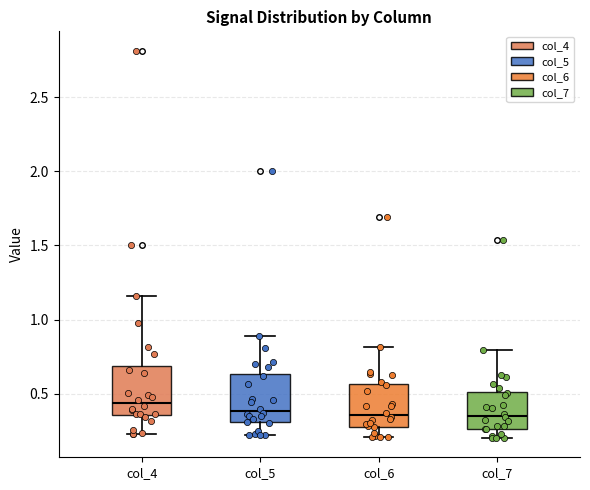

Reading left to right, transcribe this box plot: for each box, give where its median line is, the range the box spans, and where its two whiskers end, as read against the y-axis. The values are not printed on the chart, so give them approximately, as read against the axis.

col_4: median 0.45, box 0.35 to 0.70, whiskers 0.25 to 1.15
col_5: median 0.40, box 0.30 to 0.65, whiskers 0.20 to 0.90
col_6: median 0.35, box 0.30 to 0.55, whiskers 0.20 to 0.80
col_7: median 0.35, box 0.25 to 0.50, whiskers 0.20 to 0.80